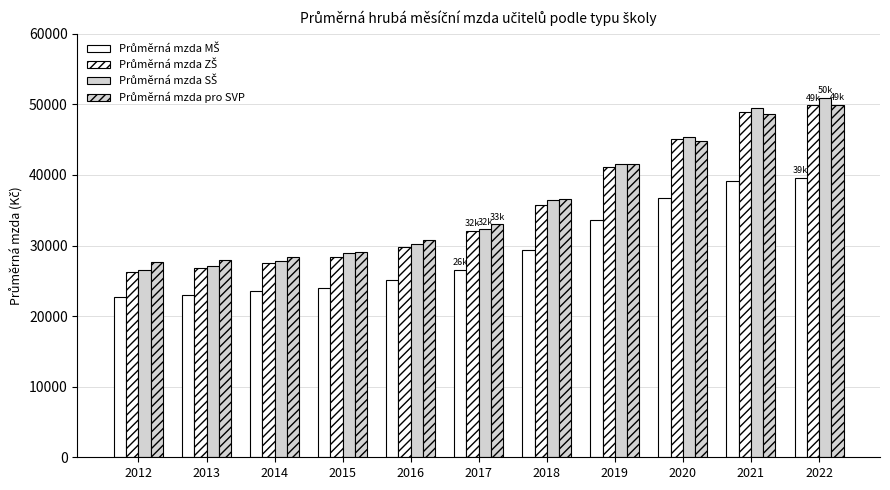

Reading left to right, extract all data points from this chart.

Průměrná mzda MŠ: 22676.7	23012.2	23572.9	23981.2	25056.9	26553.8	29382.5	33648.3	36677.2	39196.0	39578.9
Průměrná mzda ZŠ: 26273.2	26756.1	27517.5	28365.5	29778.9	32110.9	35692.3	41065.8	45069.3	48939.3	49862.5
Průměrná mzda SŠ: 26570.1	27159.2	27852.9	28951.9	30276.9	32280.3	36433.6	41588.1	45430.7	49483.3	50927.2
Průměrná mzda pro SVP: 27645.4	27912.4	28377.4	29091.1	30796.9	33006.6	36565.3	41511.4	44838.6	48663.4	49872.4